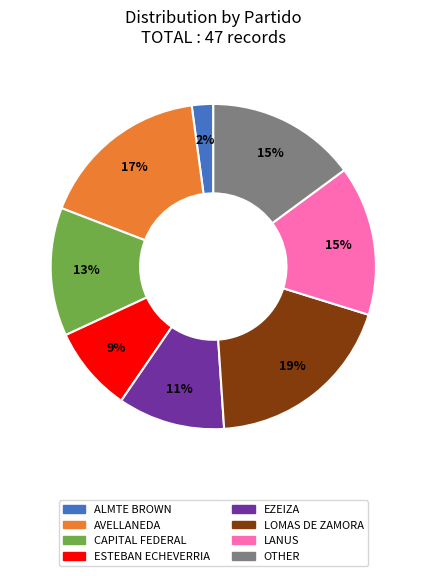

How many slices are in this pie chart?

8